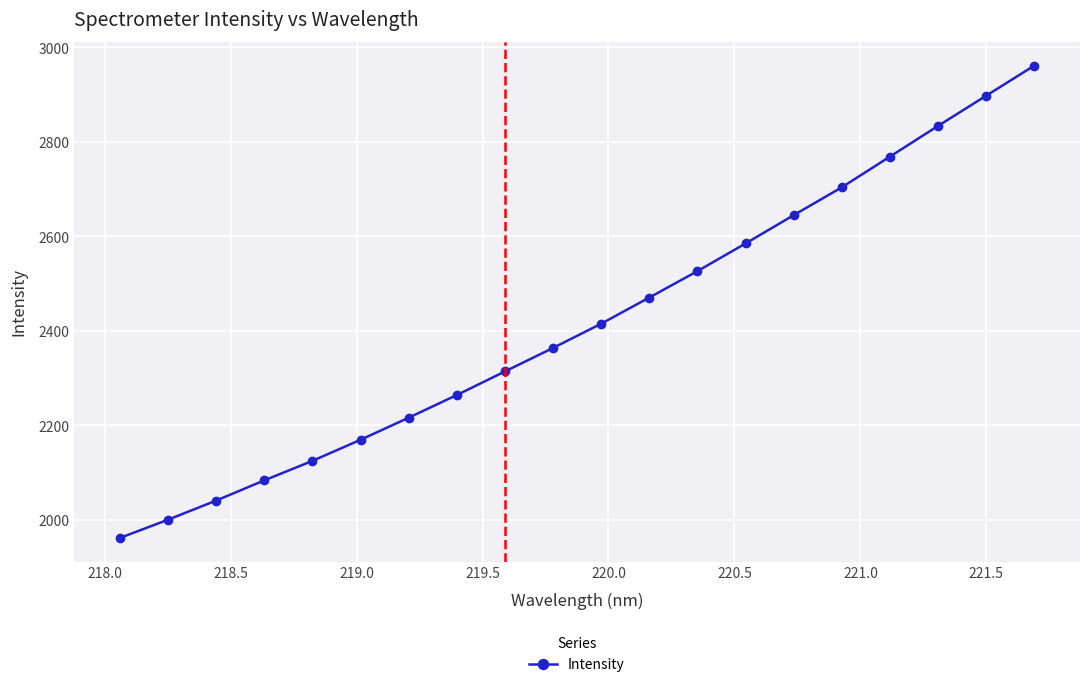

What is the smallest value displayed?

1961.7